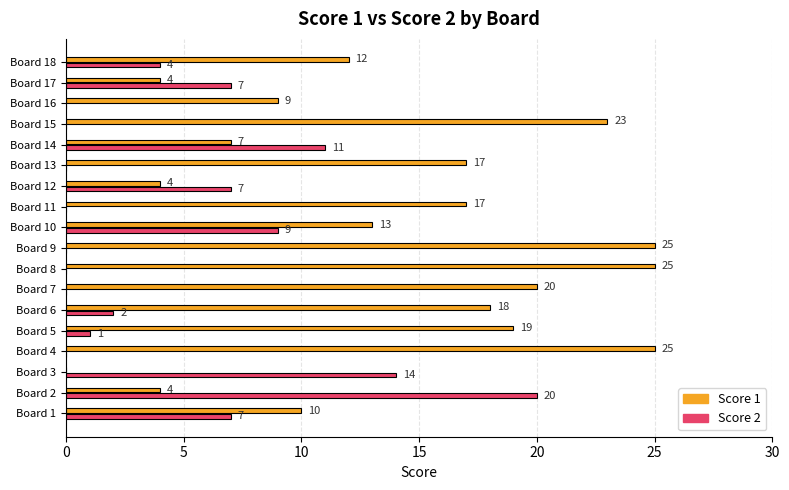

What is the highest value of the Score 1 series?

25